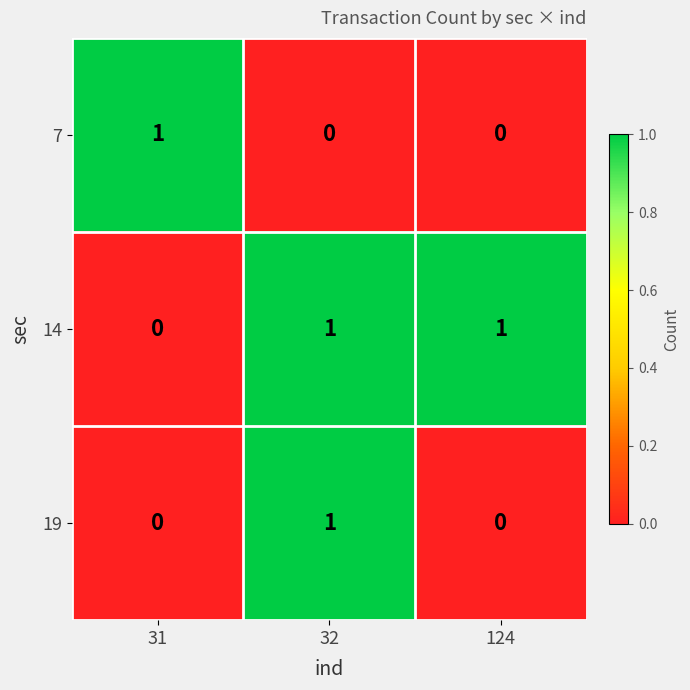

Reading right to left, extract all data points from this chart.

7: 124=0	32=0	31=1
14: 124=1	32=1	31=0
19: 124=0	32=1	31=0